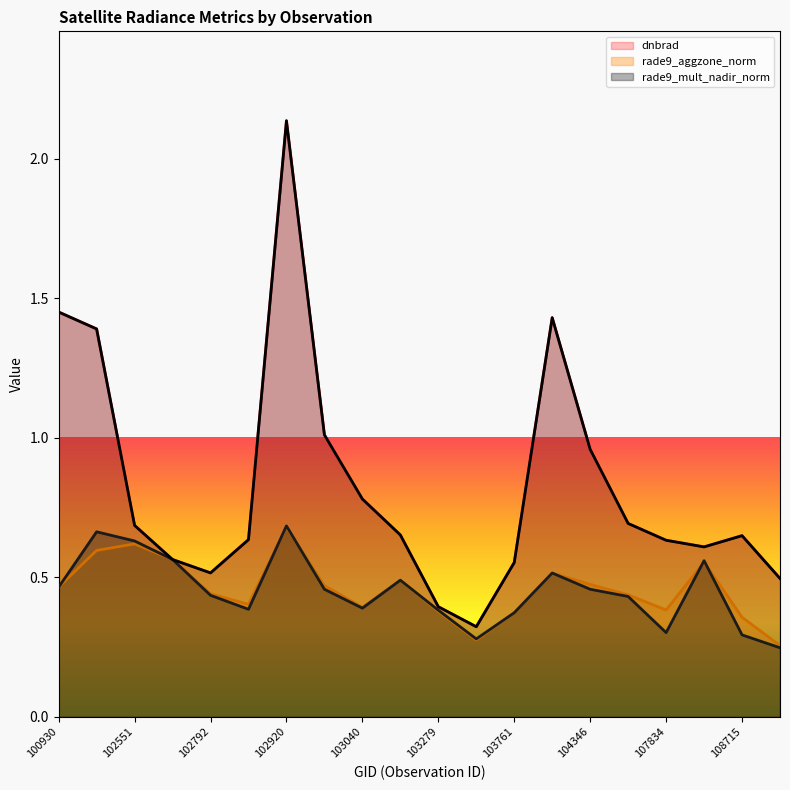

Which series ends up on top after the final intersection of rade9_mult_nadir_norm and rade9_aggzone_norm?

rade9_aggzone_norm